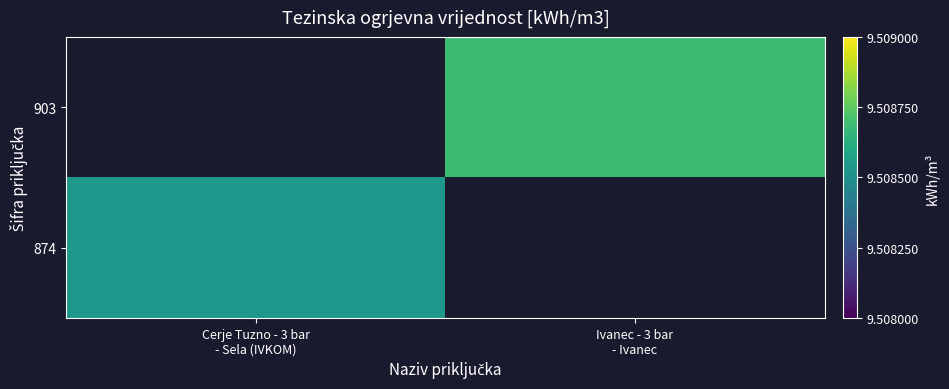

At which label is 874 closest to 9?

Cerje Tuzno - 3 bar - Sela (IVKOM)